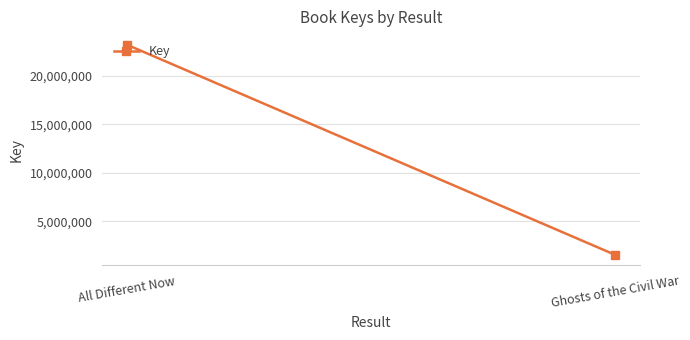

True or false: the data shows 359515 at Ghosts of the Civil War.

False